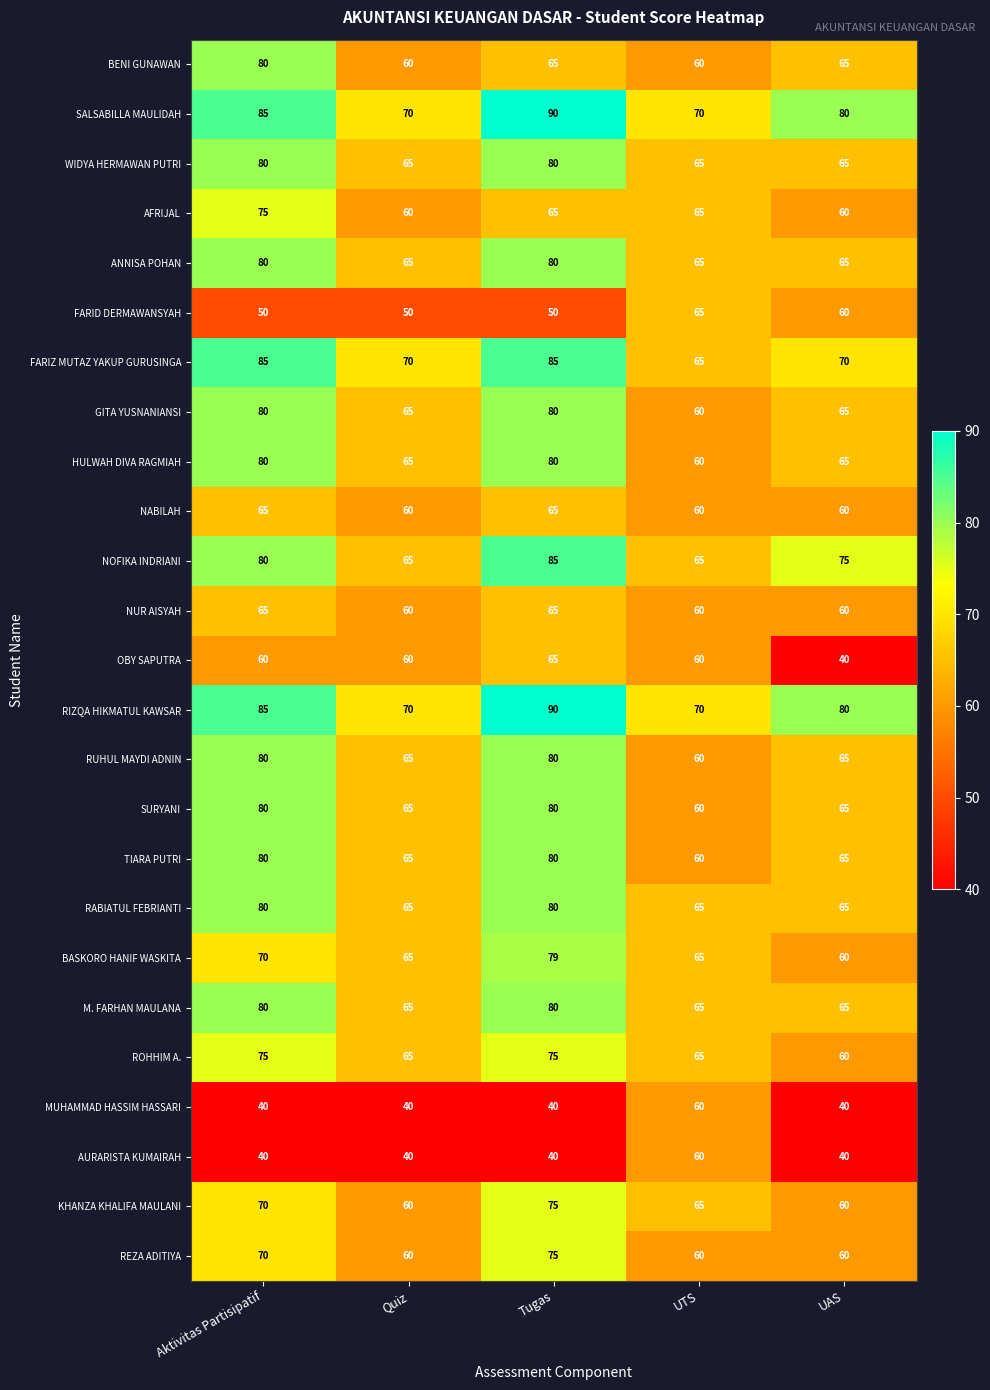

Count the REZA ADITIYA values in the range 60 to 70.

4